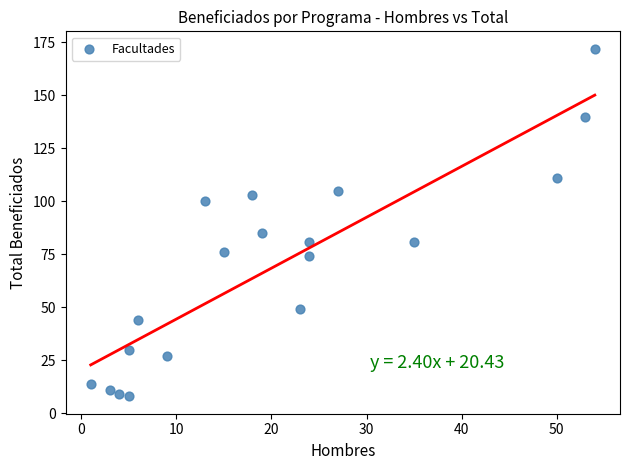

What is the range of Y values (max minus min)?

164